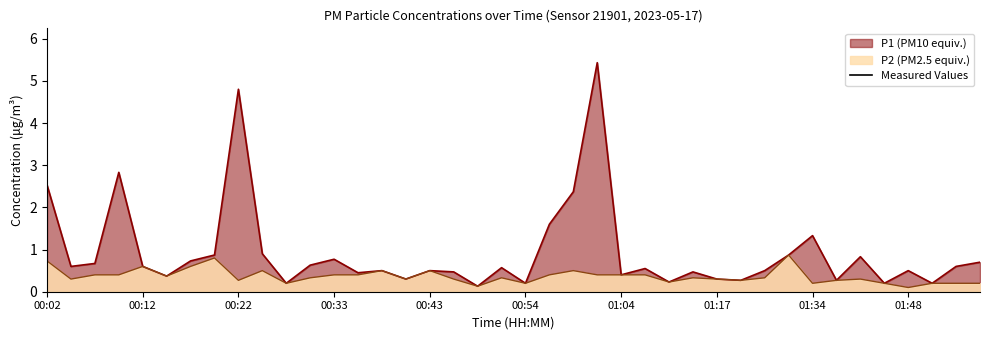

True or false: P2 has a value of 0.4 at 01:01.

True